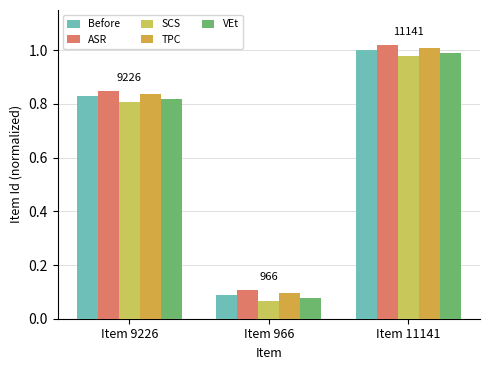

Is the value of TPC at Item 11141 greater than the value of ASR at Item 966?

Yes